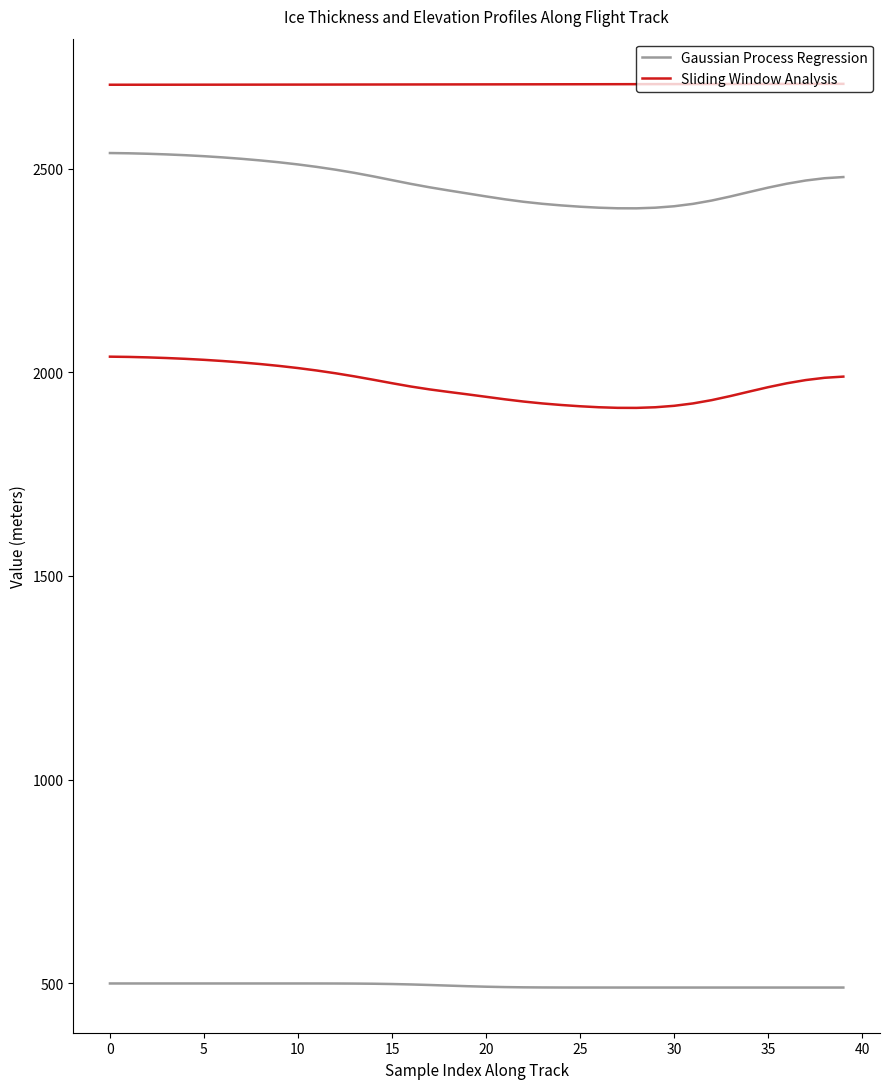

Which series has the largest total across all categories?

Gaussian Process Regression